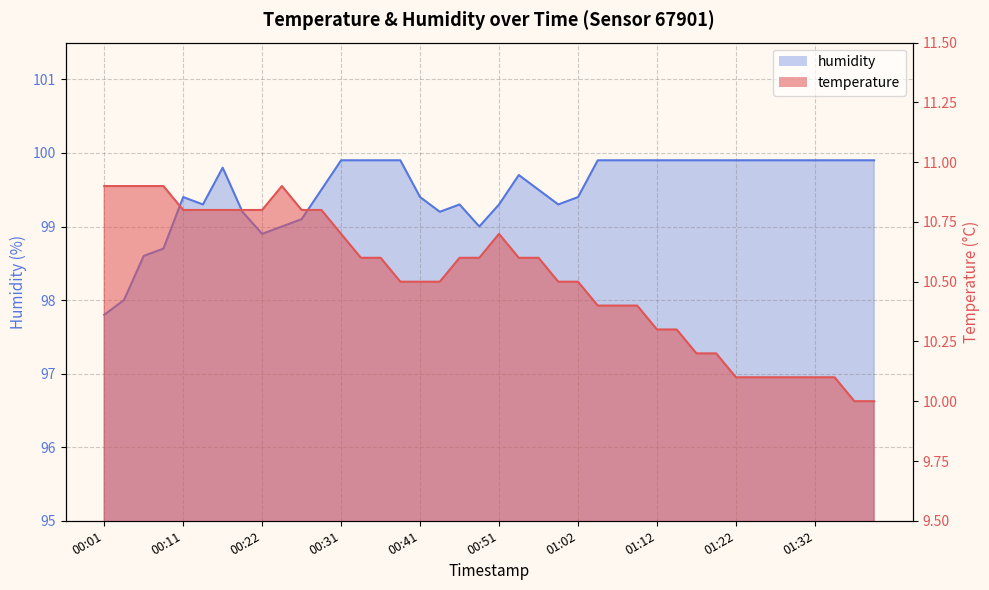

Which series has the largest range (max minus min)?

humidity